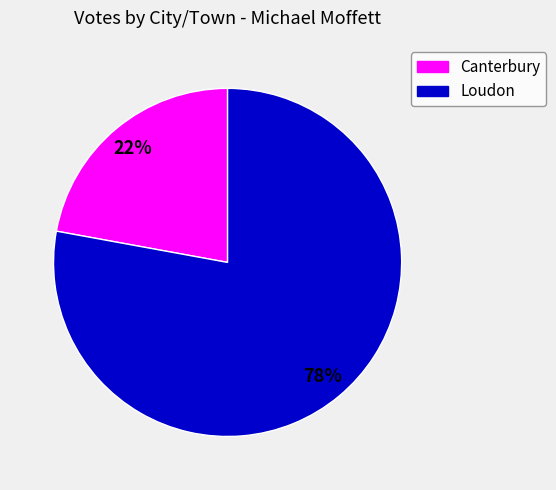

What is the smallest slice in the pie chart?

Canterbury